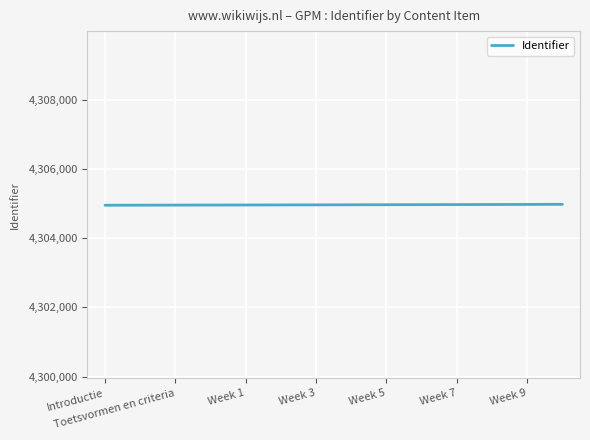

What is the greatest value displayed?

4304975